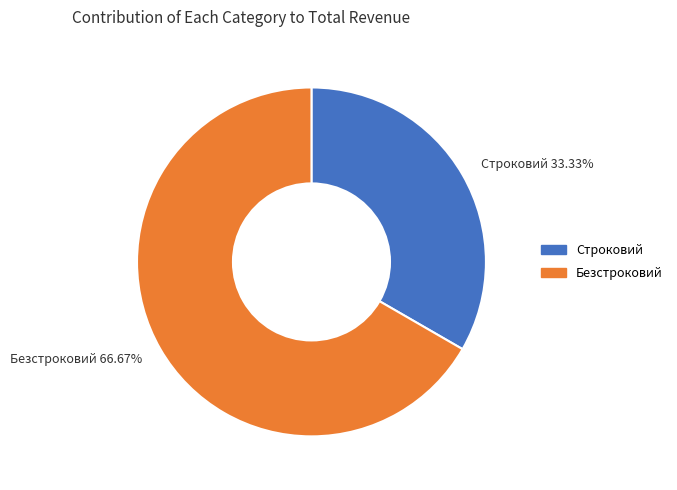

To the nearest percent, what portion does Строковий represent?

33%